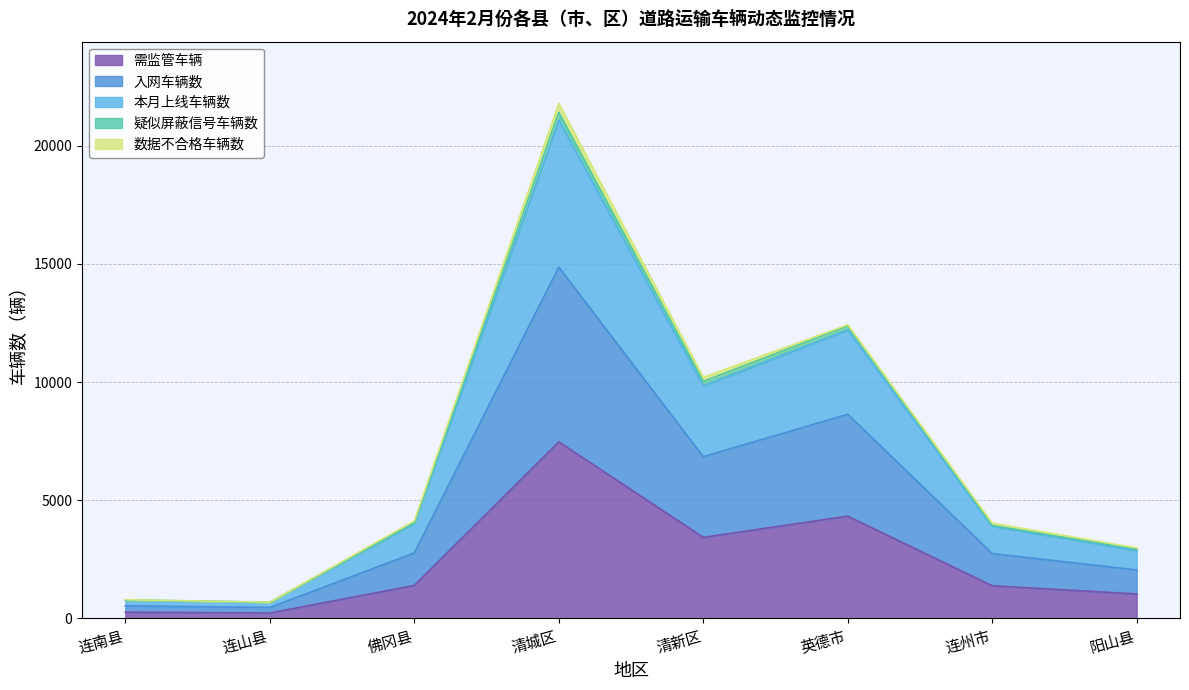

How many interior local peaks does the 本月上线车辆数 series have?

2